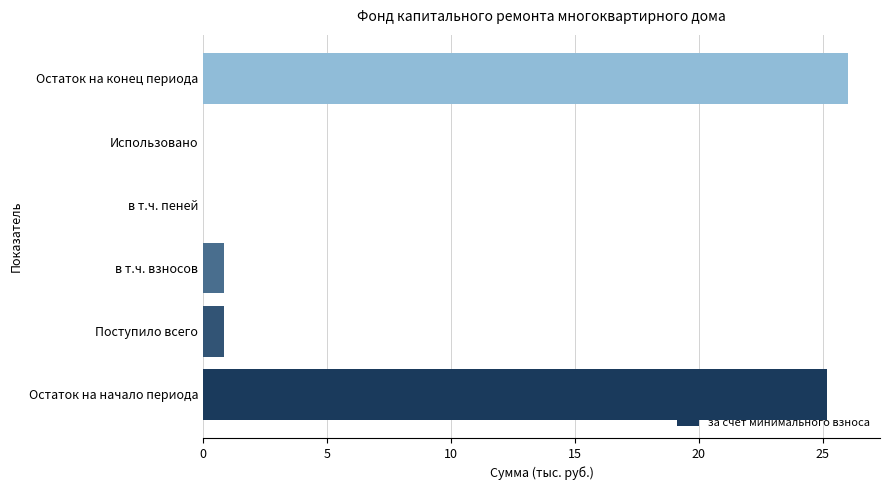

What is the average value?

8.8